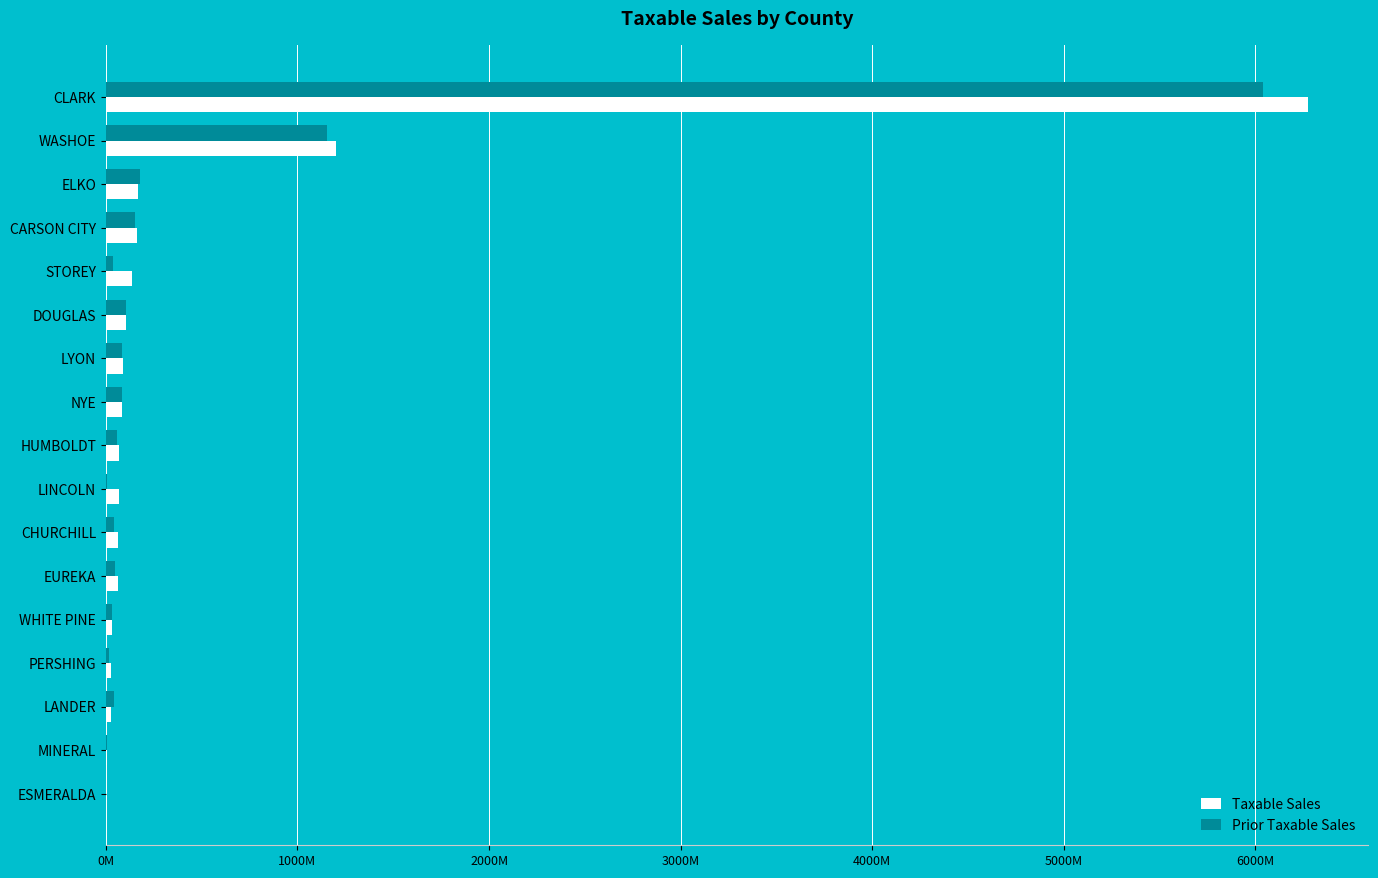

What are all the series names shown in the legend?

Taxable Sales, Prior Taxable Sales